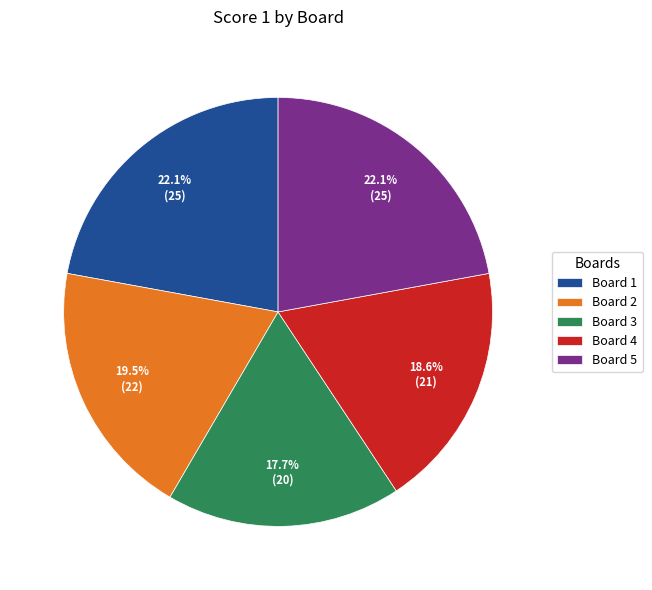

Which category has the smallest portion of the pie?

Board 3